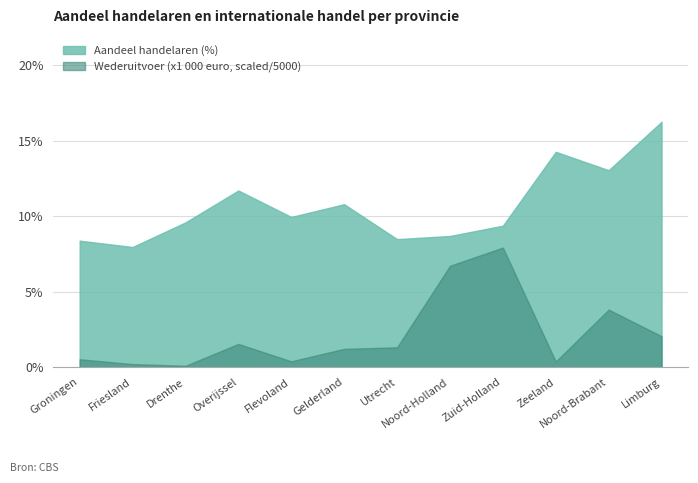

True or false: Wederuitvoer (x1000 euro) and Aandeel handelaren (%) intersect in this chart.

False